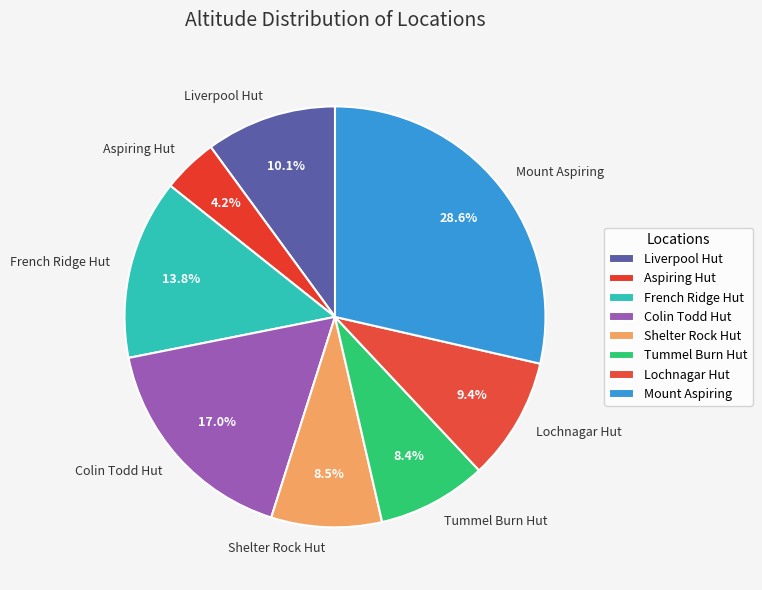

To the nearest percent, what is the difference between the Tummel Burn Hut and Liverpool Hut slice percentages?

2%